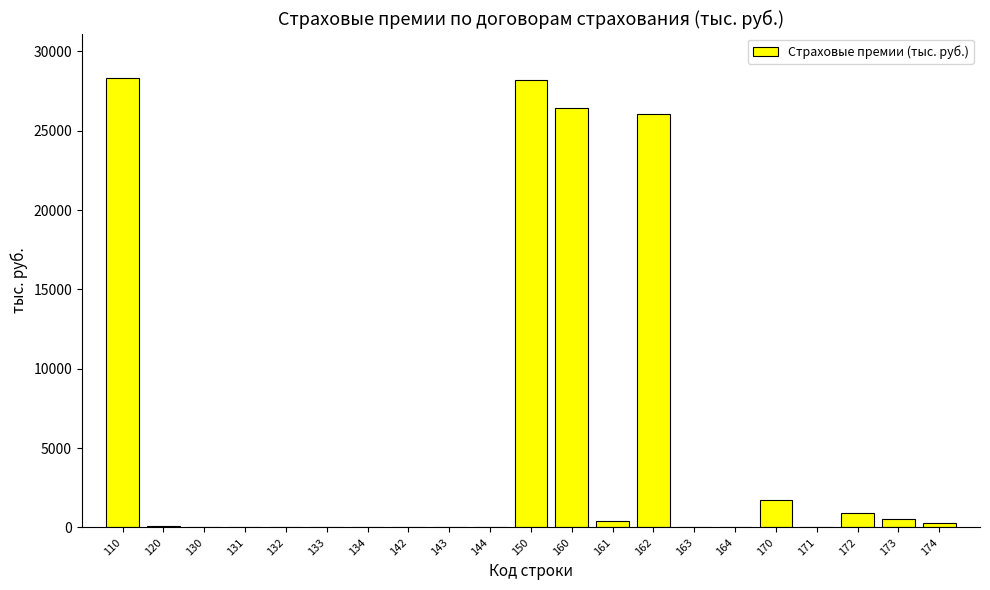

The value at 170 is 3083.7. True or false?

False